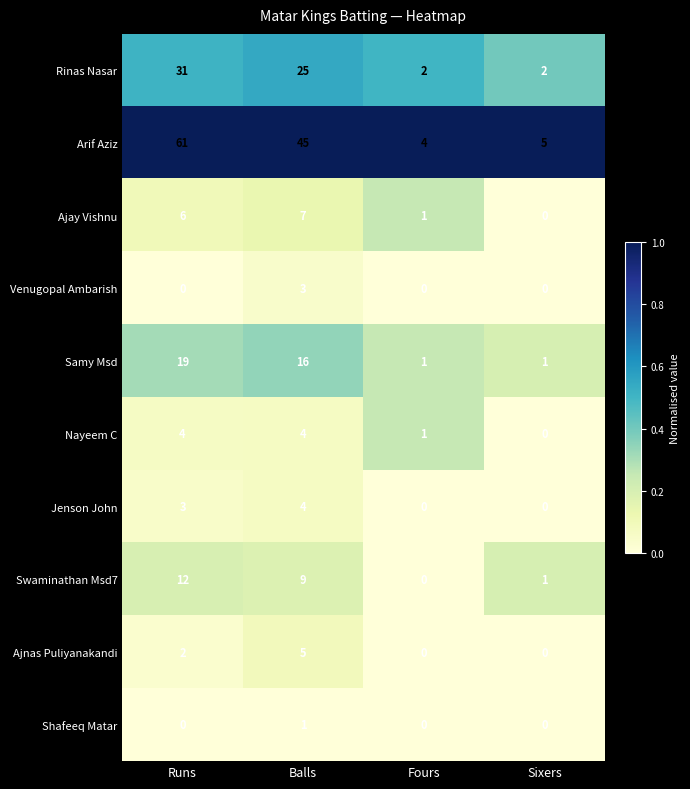

List the labels in order of Arif Aziz value, largest first.

Runs, Balls, Sixers, Fours